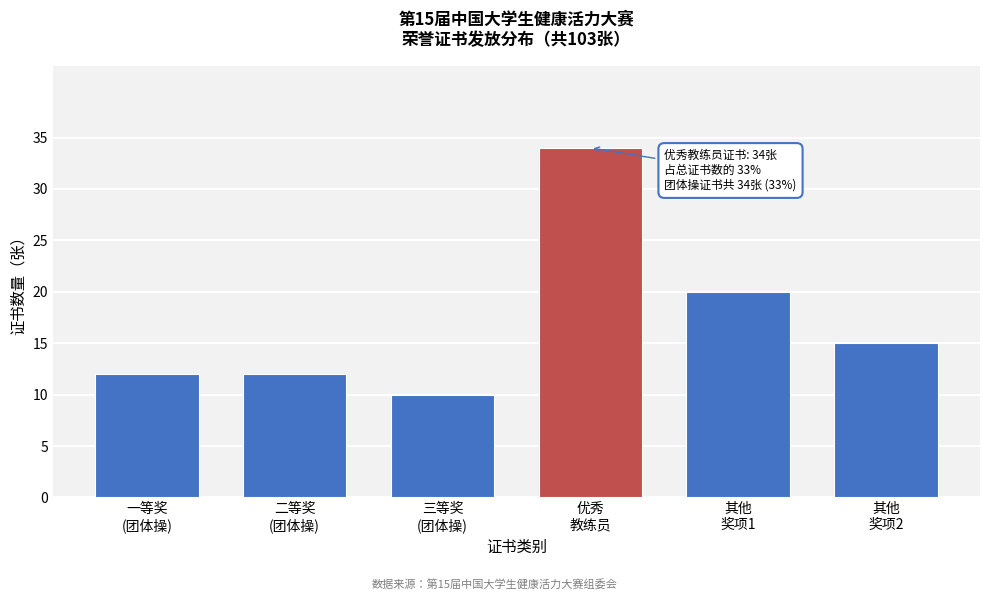

Reading right to left, extract all data points from this chart.

15	20	34	10	12	12